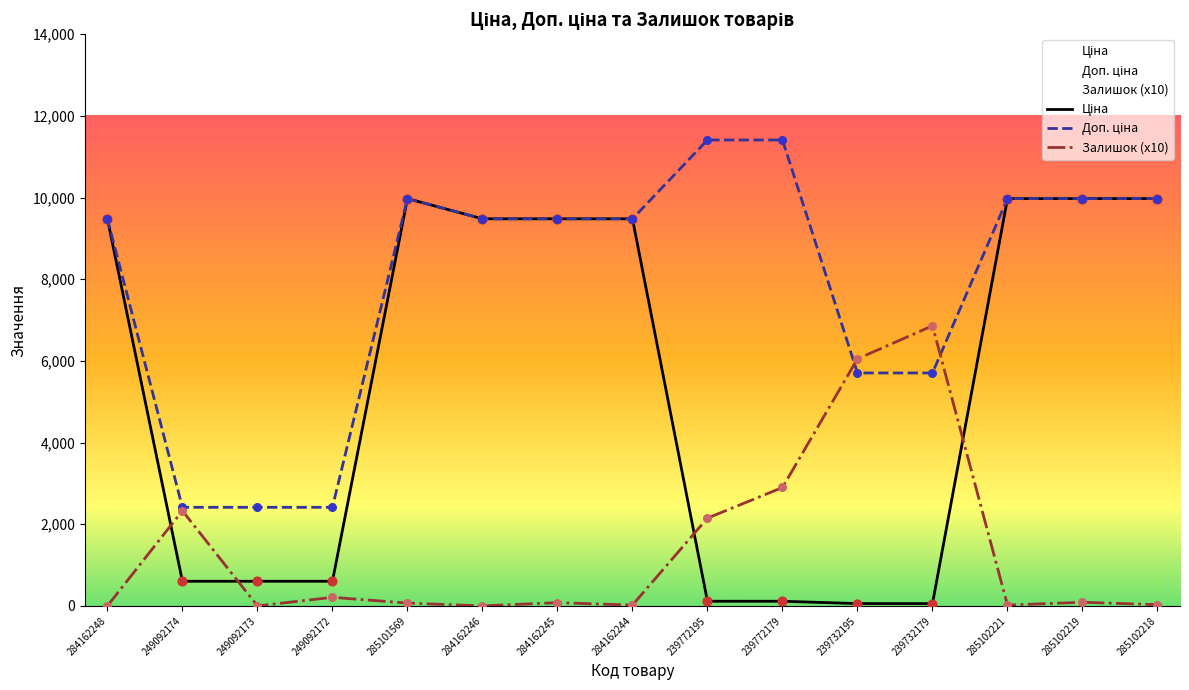

At how many categories does at least one series exceed 7742?

10